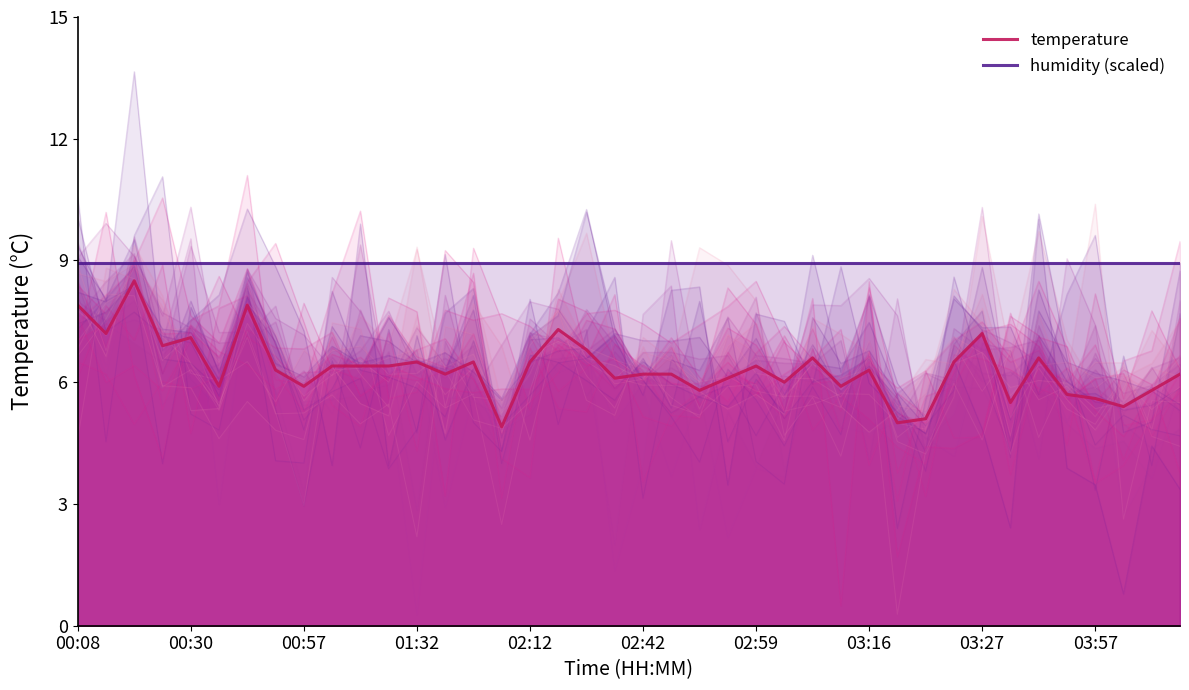

What is the highest value of the temperature series?

8.5